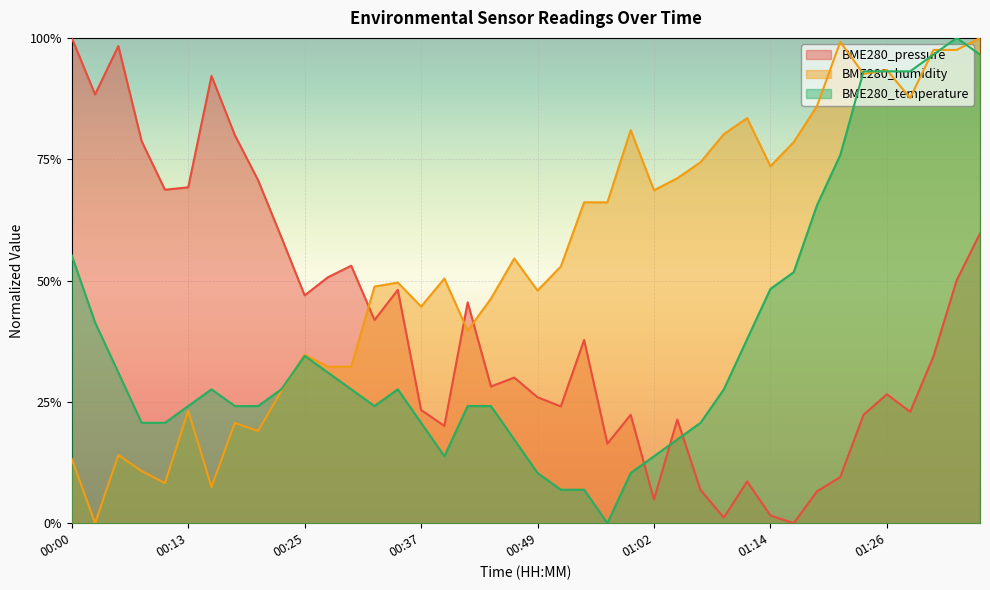

What is the difference between the maximum and minimum values in the BME280_temperature series?

1.0